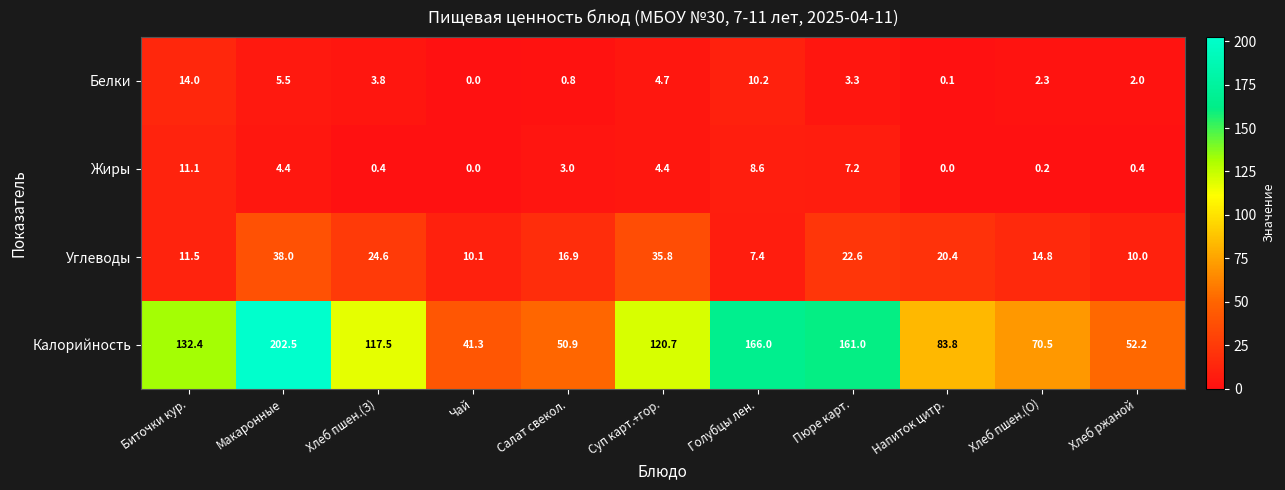

List the series in order of their peak value, highest first.

Калорийность, Углеводы, Белки, Жиры